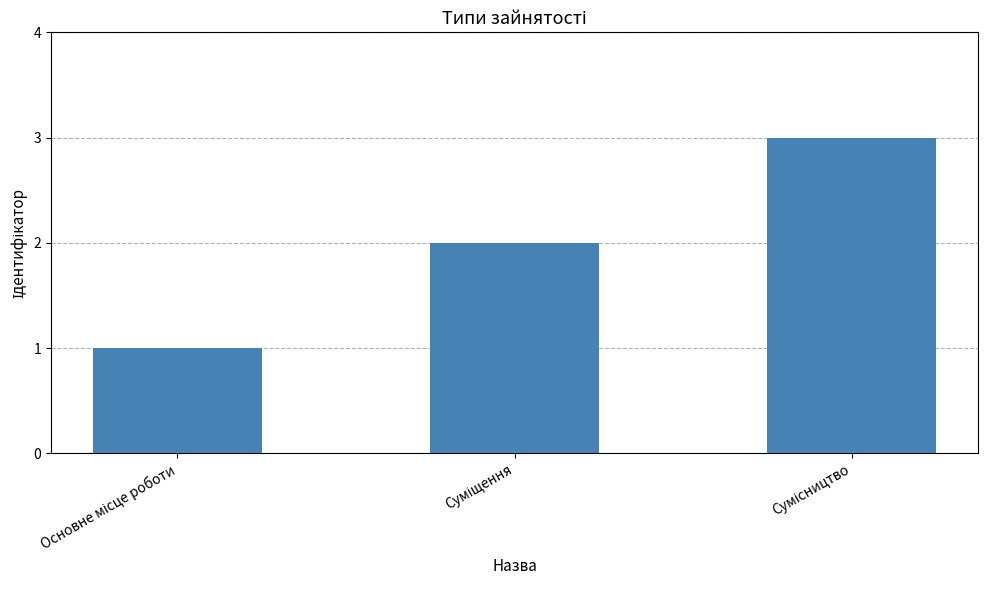

What is the value of the 2nd bar from the left?

2